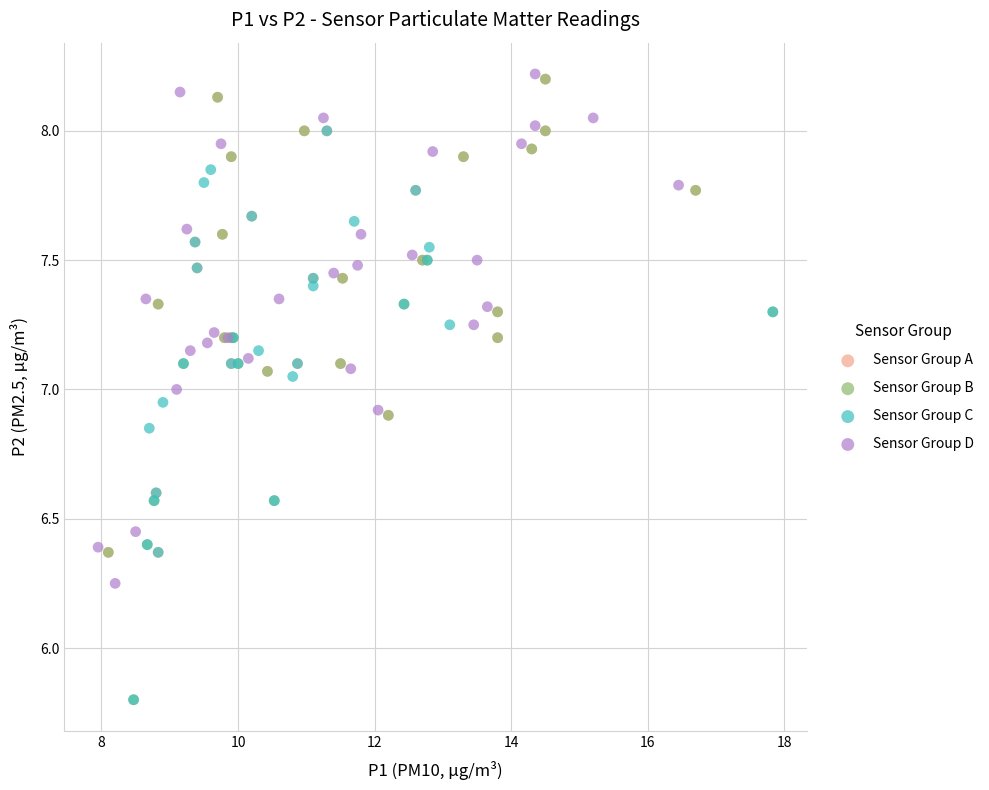

Which series has the largest Y range (max minus min)?

Sensor Group B